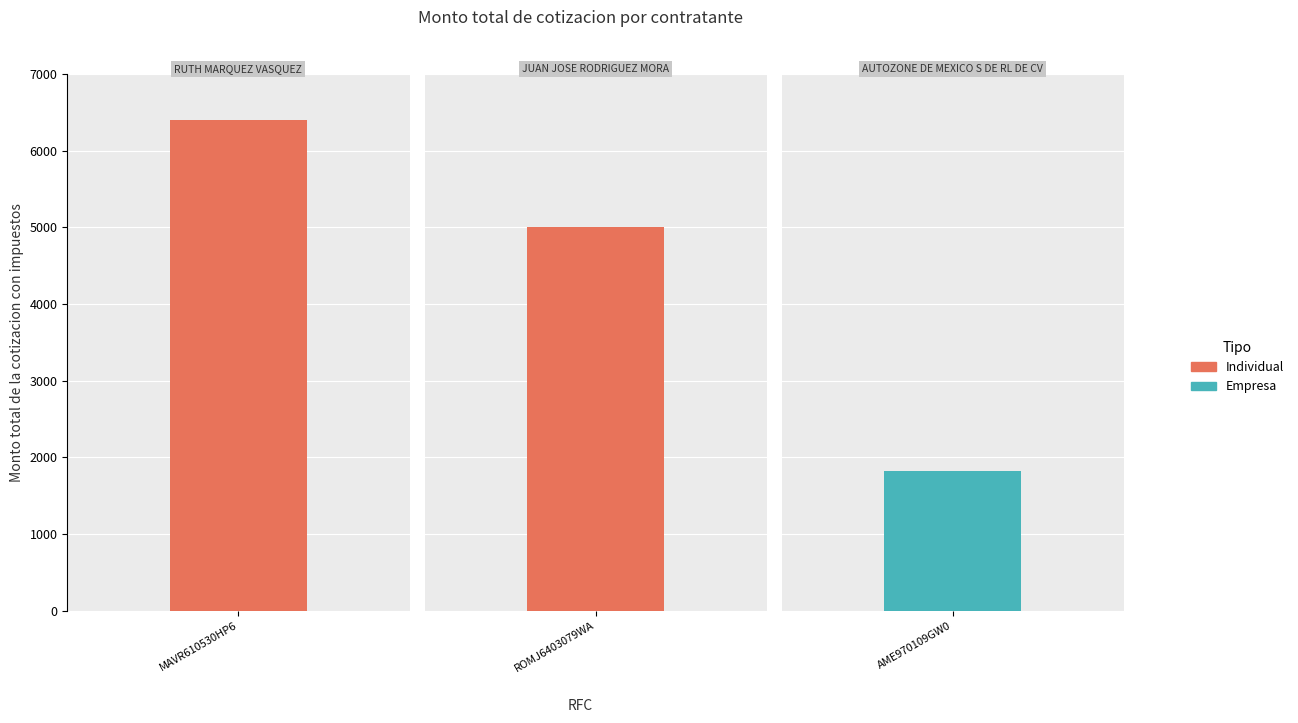

What is the smallest value displayed?

1820.4